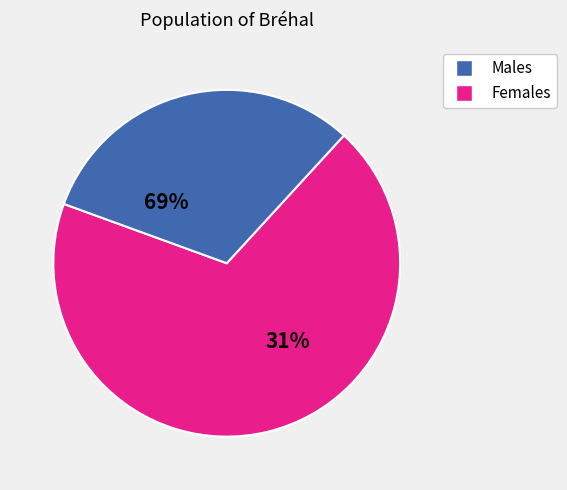

Is it true that pct95 is 1% of the pie?

False